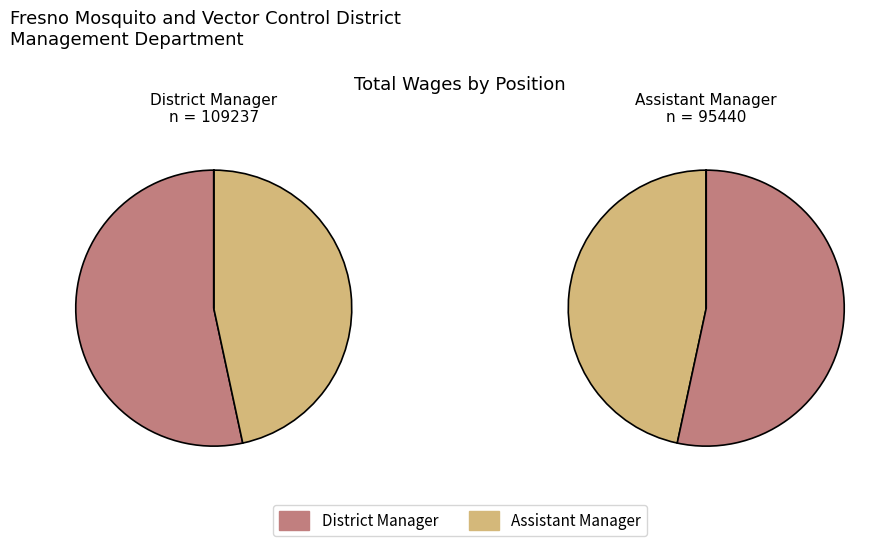

To the nearest percent, what portion does Assistant Manager represent?

47%